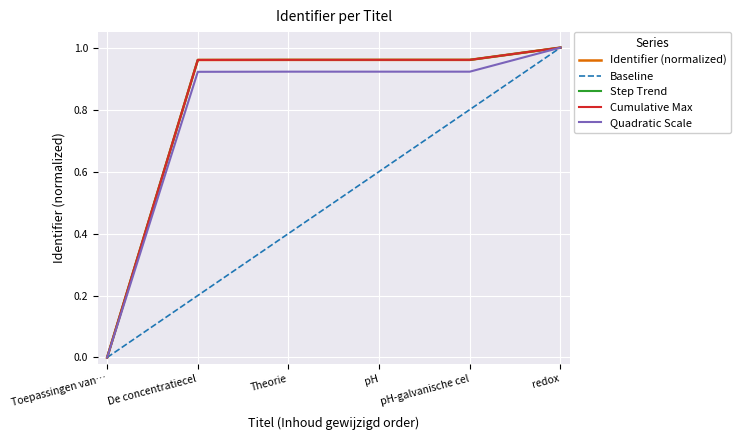

The chart shows a value of 1.4 at De concentratiecel. True or false?

False